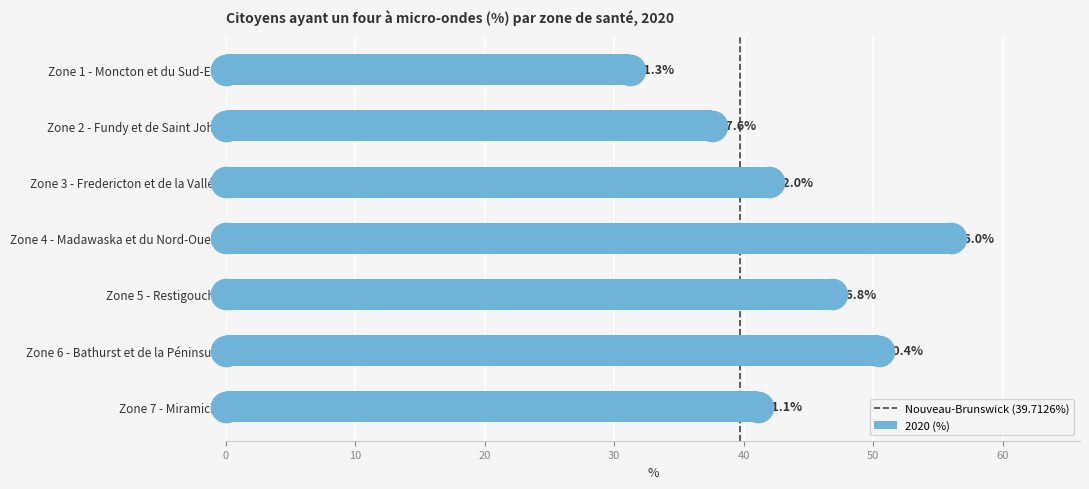

What is the approximate value at Zone 6 - Bathurst et de la Péninsule?

50.4